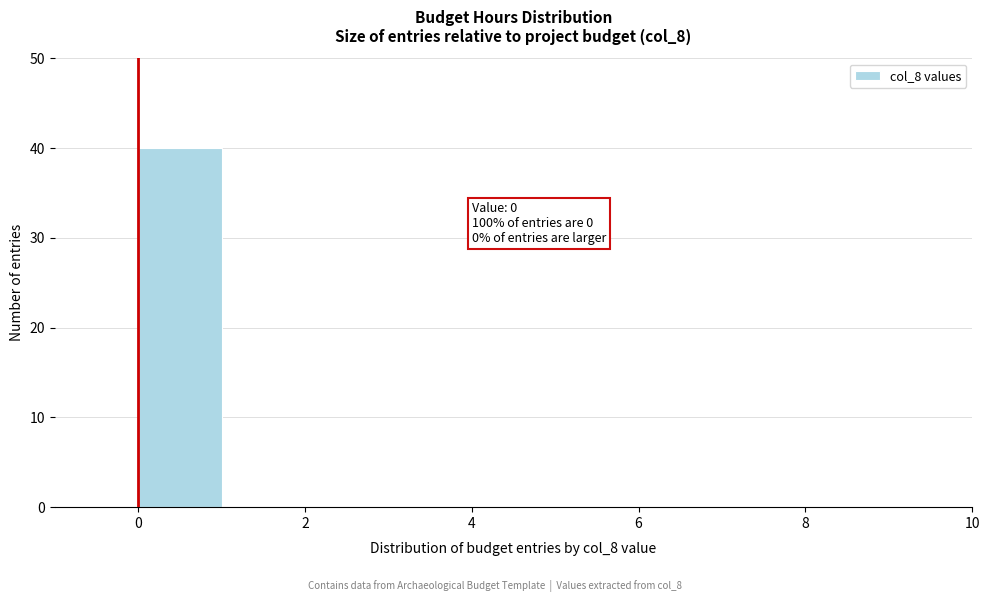

Over which range of the x-axis is the bar tallest?

0 to 1